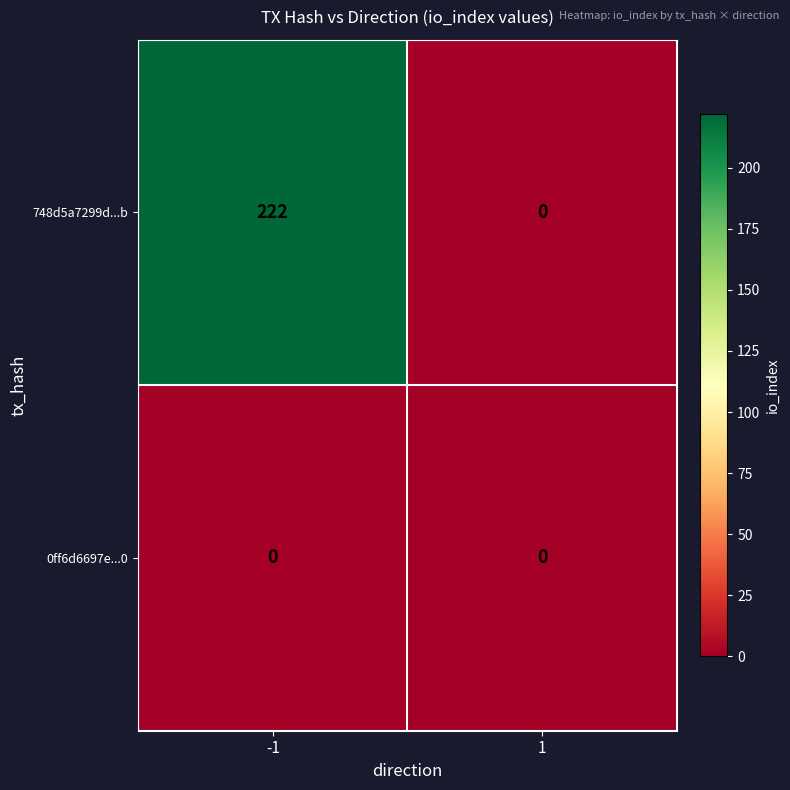

At which category is the sum across all series the highest?

-1